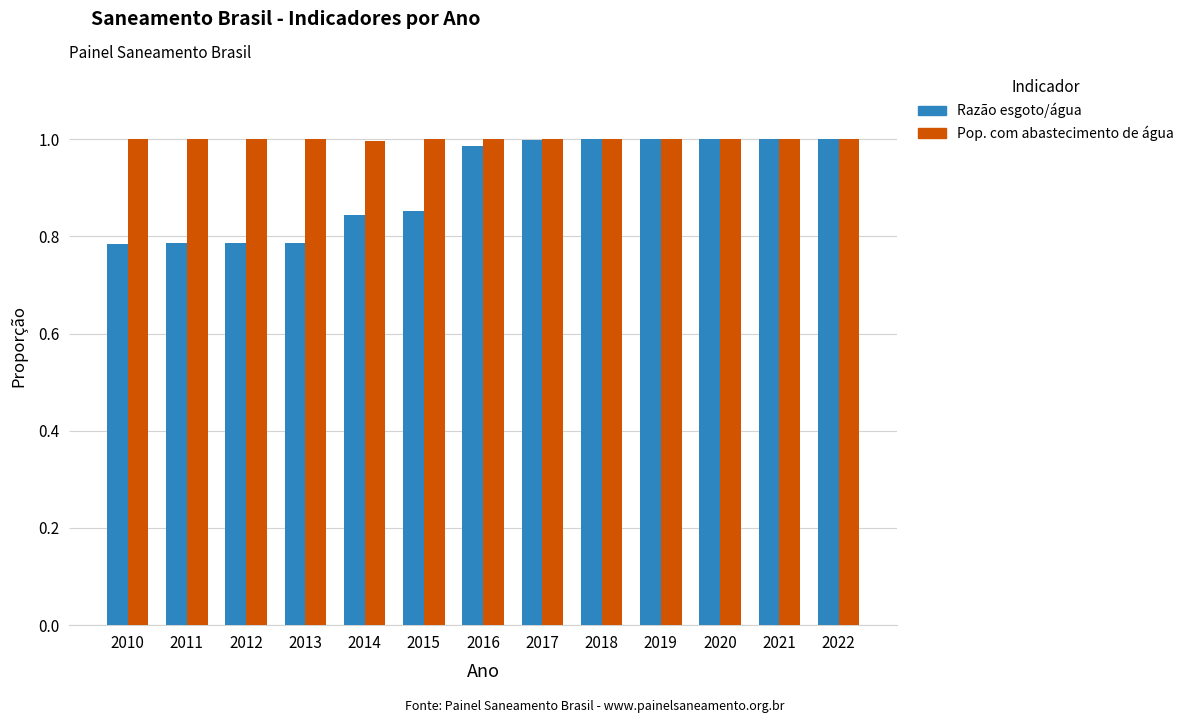

What is the total value across all series at 2022?

2.0